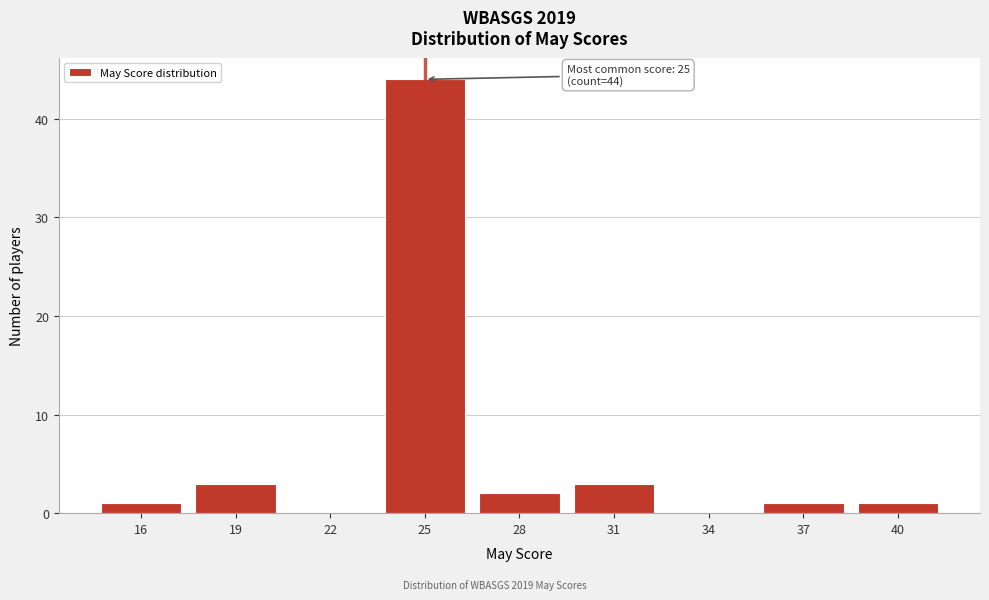

Reading left to right, list all the values displayed in this chart.

16=1	19=3	22=0	25=44	28=2	31=3	34=0	37=1	40=1